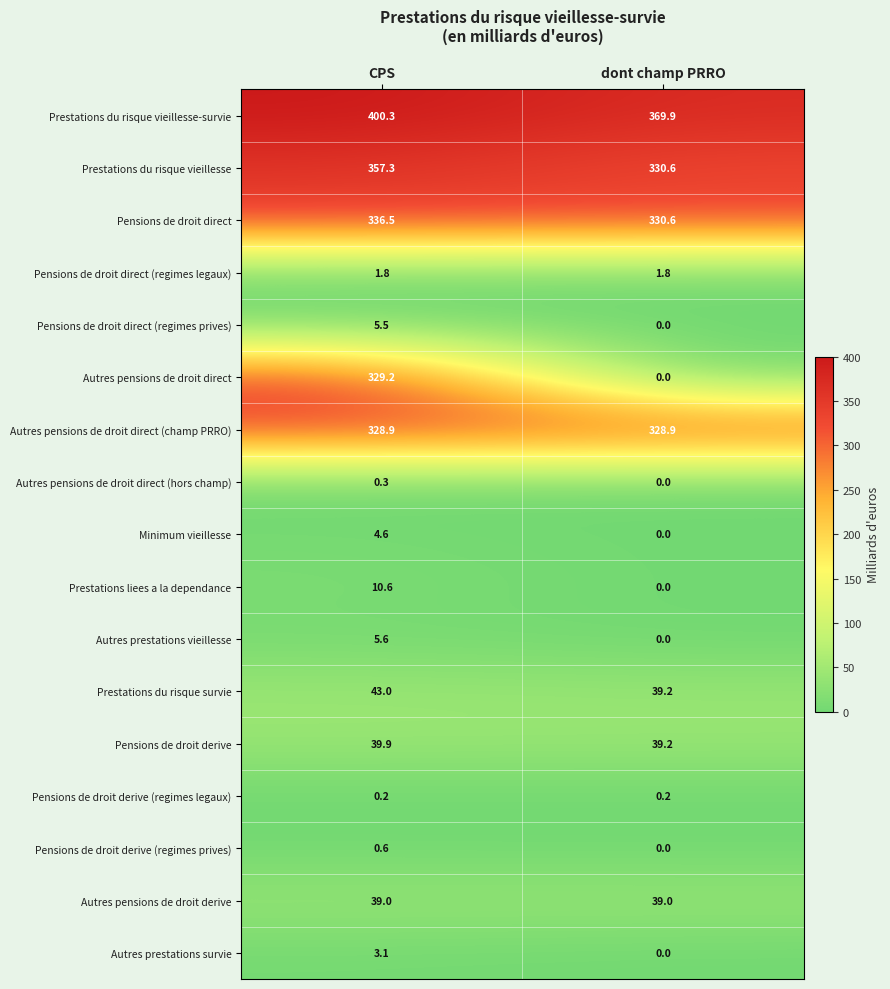

What is the minimum value for Pensions de droit derive?

39.2